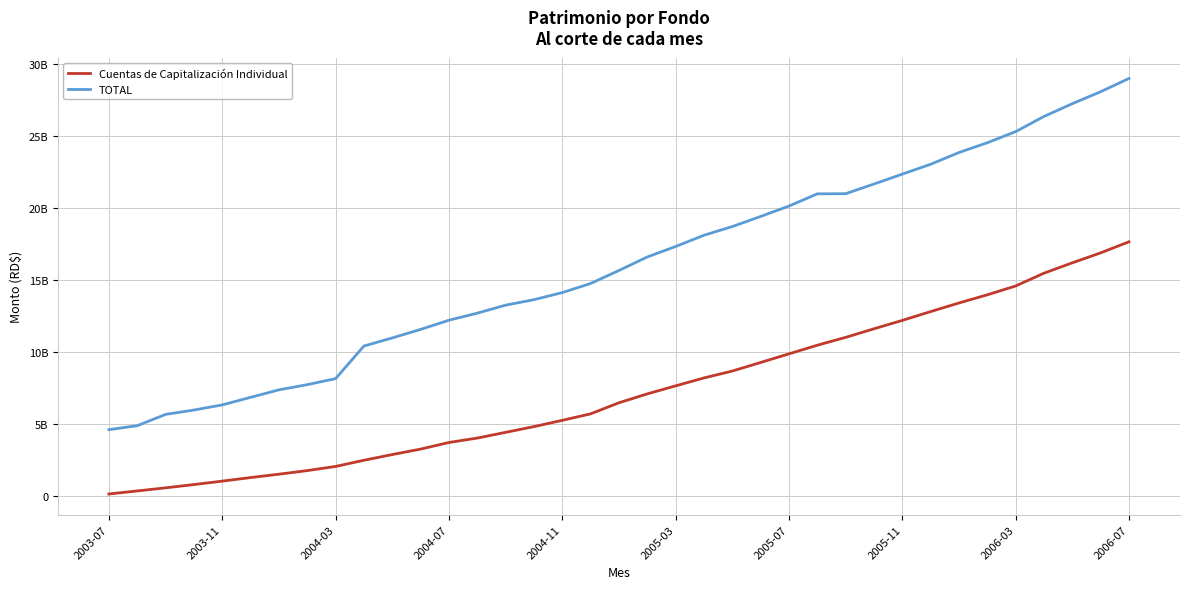

Rank the series by their maximum value, from lowest to highest.

Cuentas de Capitalización Individual, TOTAL